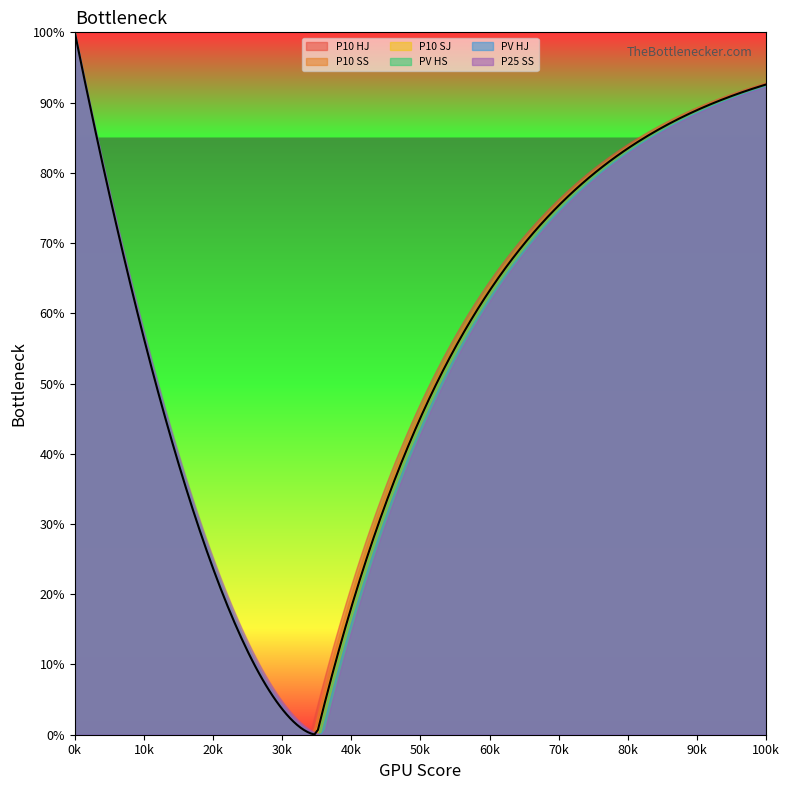

Is it true that PV HS equals 821 at 515?

False